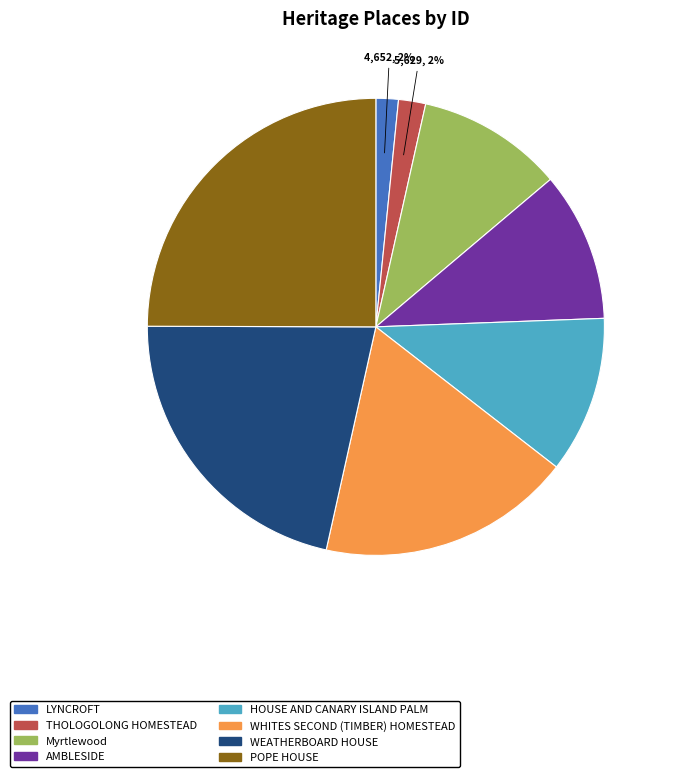

Between Myrtlewood and POPE HOUSE, which is larger?

POPE HOUSE